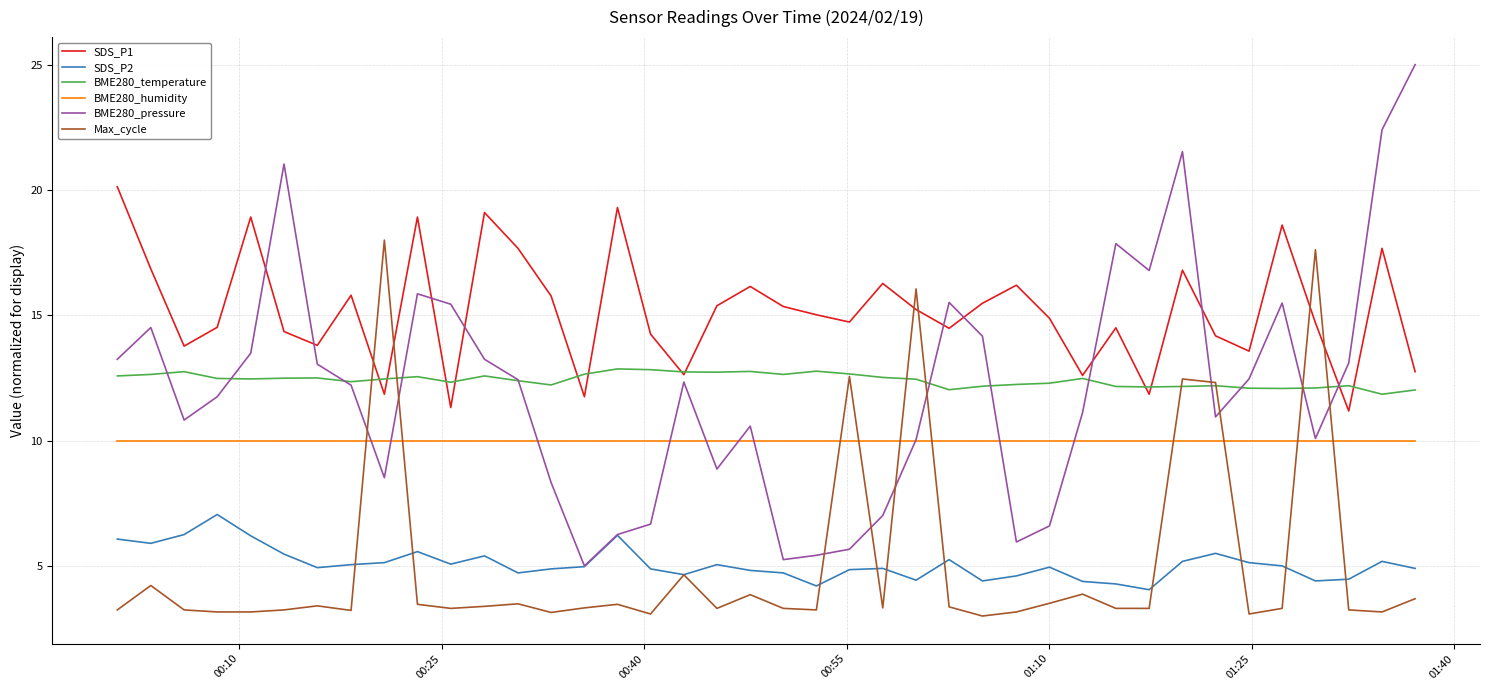

What is the minimum value shown in the chart?

3.0